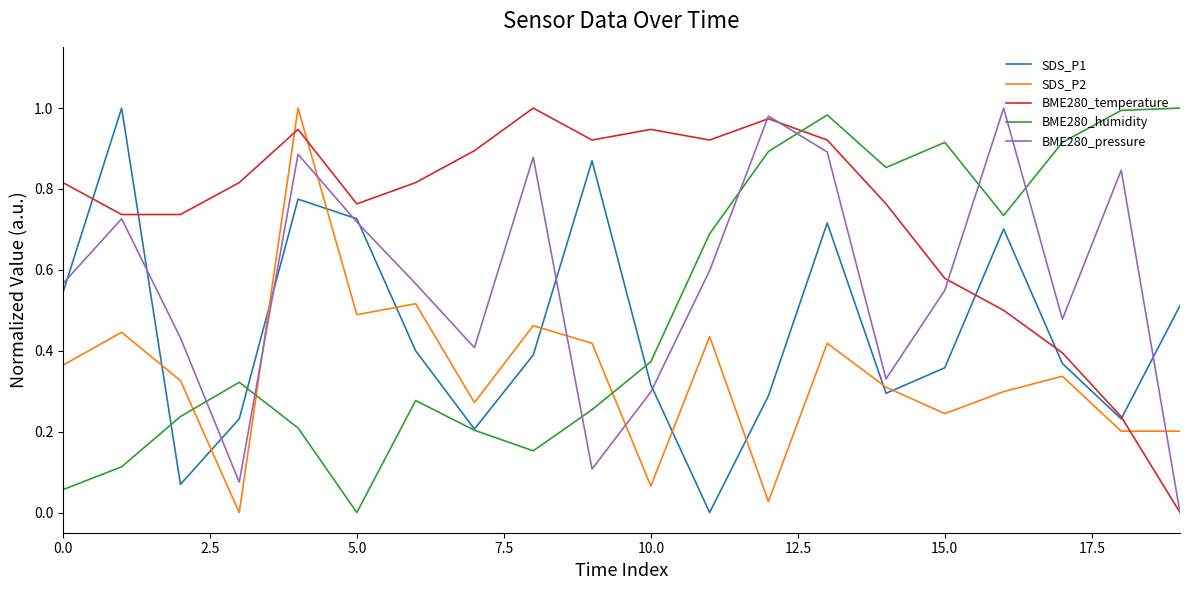

What are all the series names shown in the legend?

SDS_P1, SDS_P2, BME280_temperature, BME280_humidity, BME280_pressure